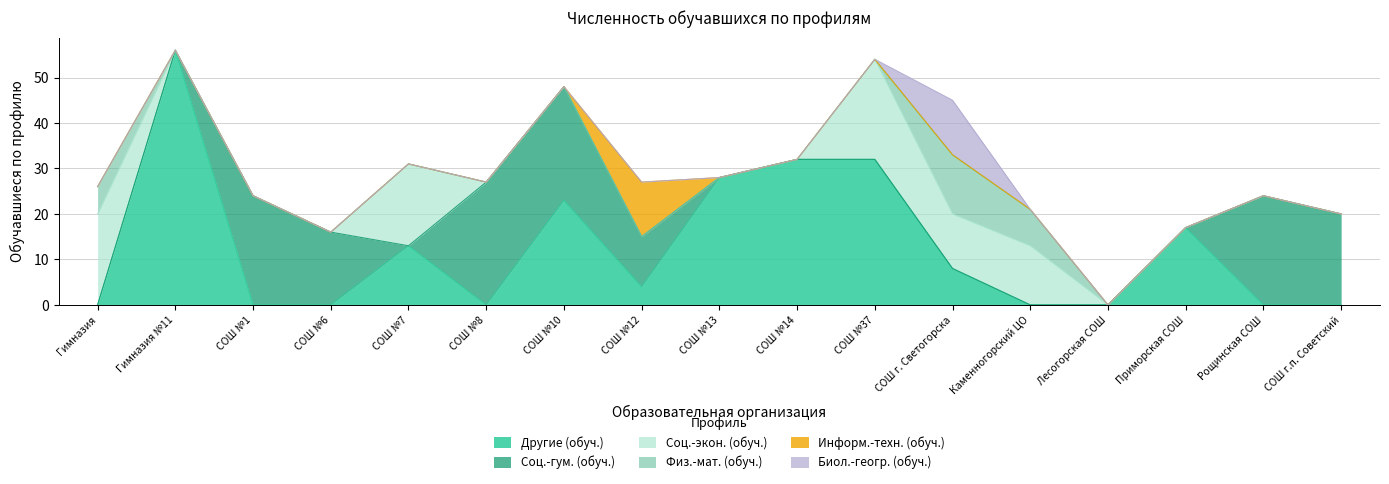

True or false: Информ.-техн. (обуч.) has more than 2 points higher than both neighbors.

False